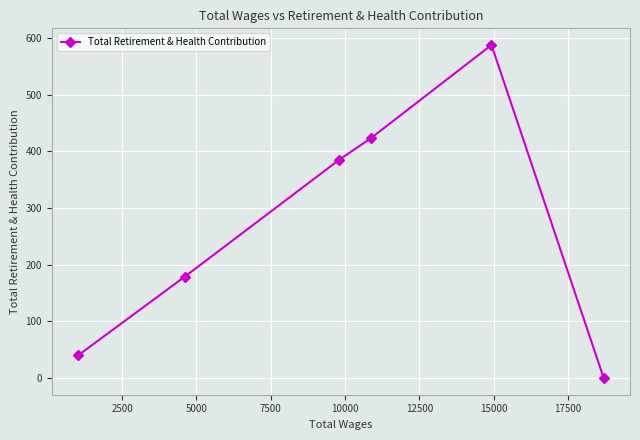

What is the greatest value displayed?

588